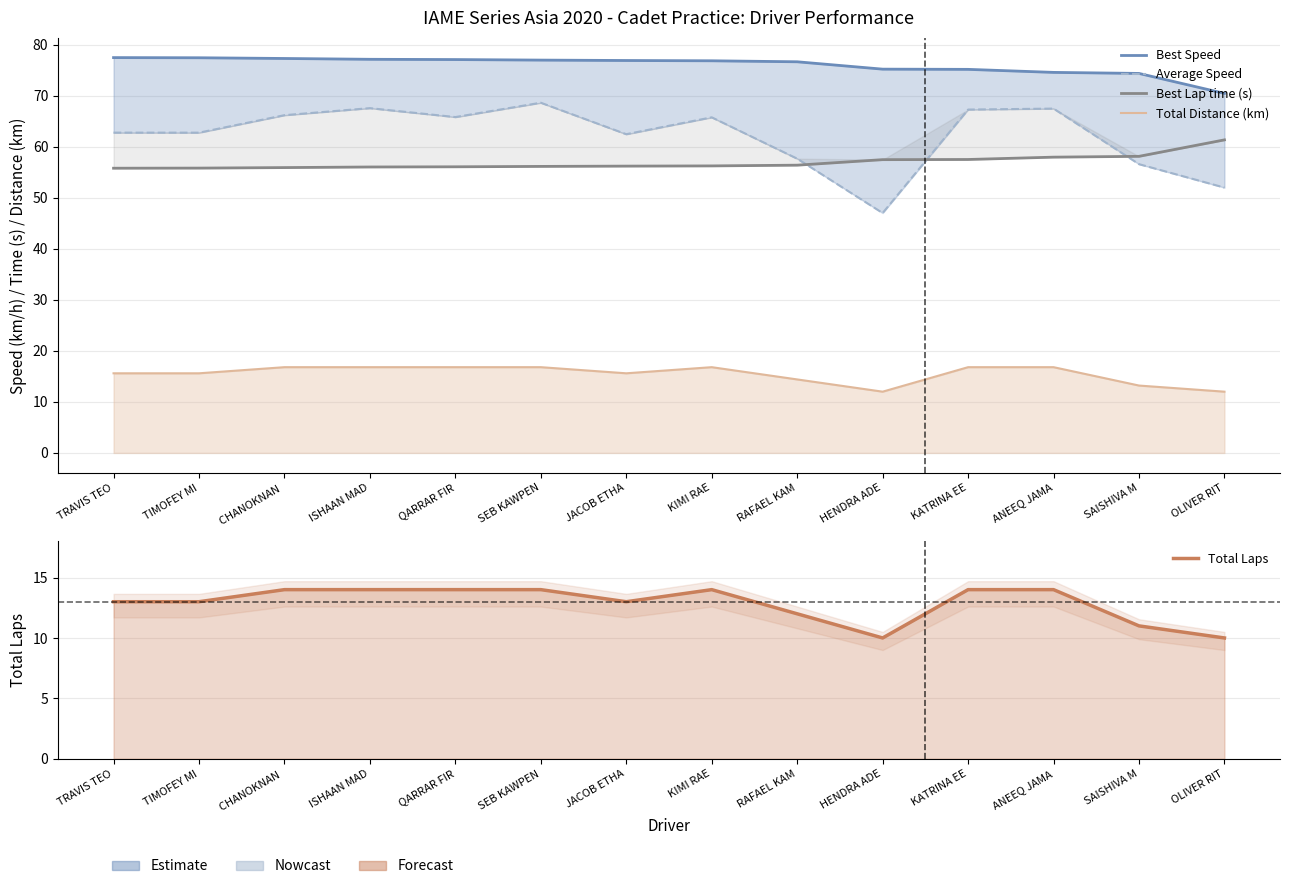

How many data points in Best Lap time (s) are above 56?

11